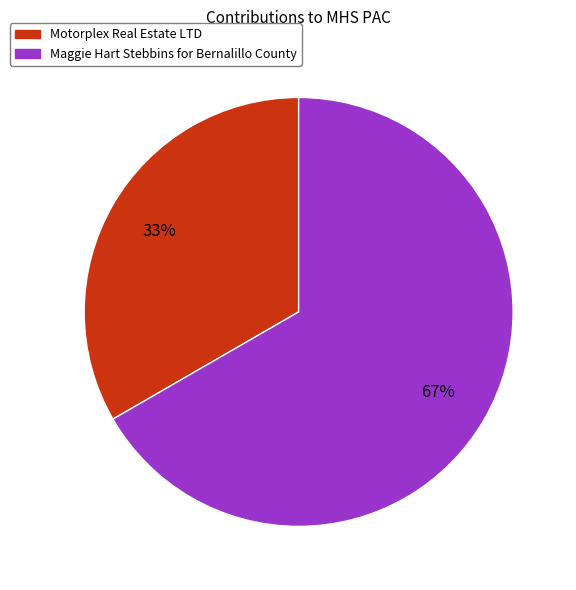

Which category has the biggest portion of the pie?

Maggie Hart Stebbins for Bernalillo County